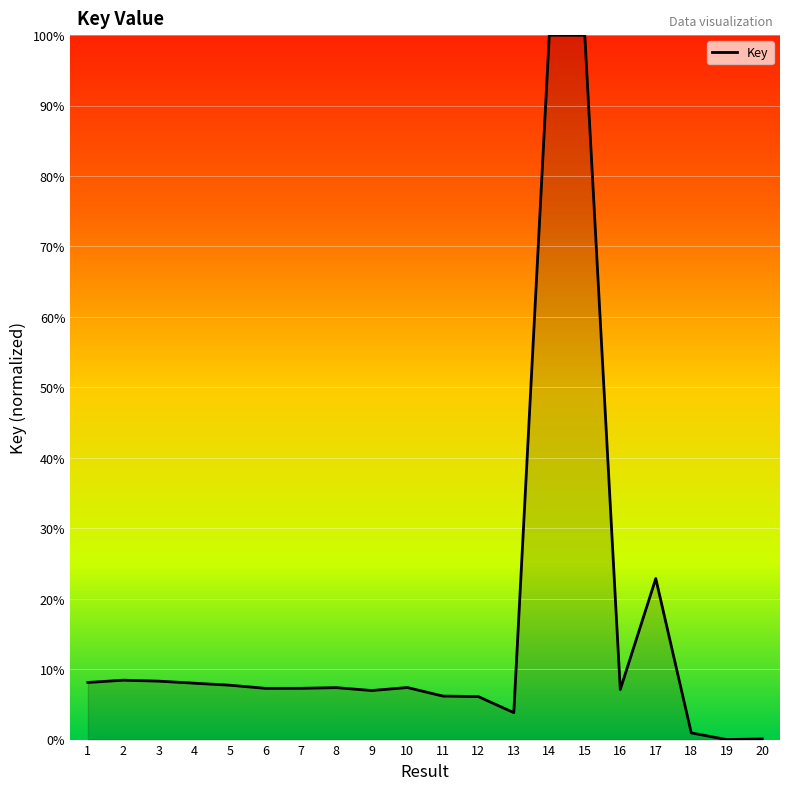

Approximately how many times larger is the value at 8 compared to 9?

1.1